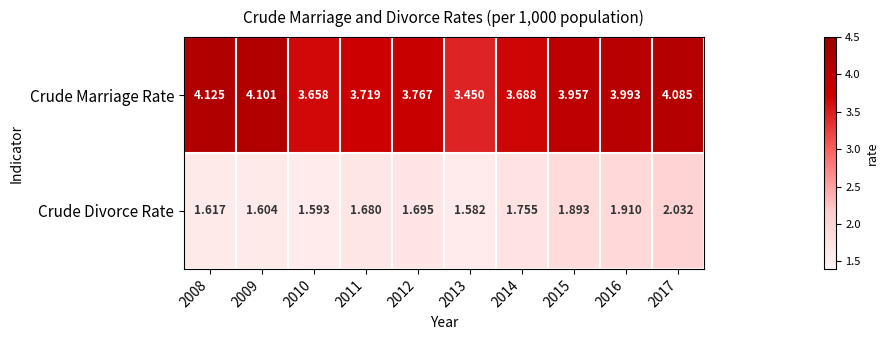

Is the value of Crude Divorce Rate at 2013 greater than the value of Crude Marriage Rate at 2013?

No